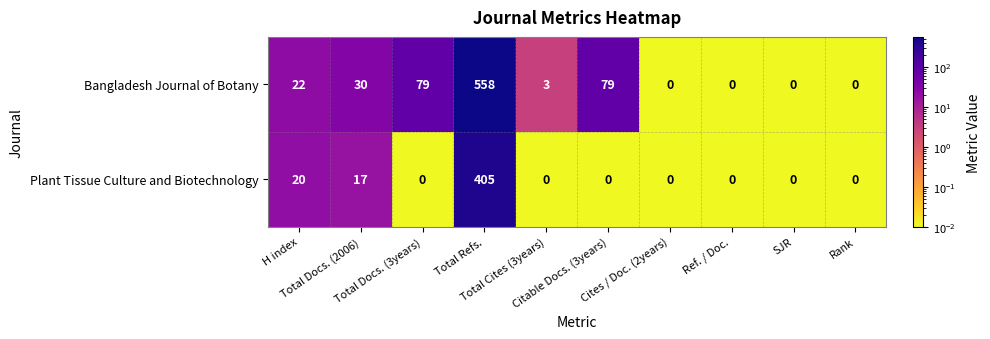

Which series has the widest spread of values?

Bangladesh Journal of Botany